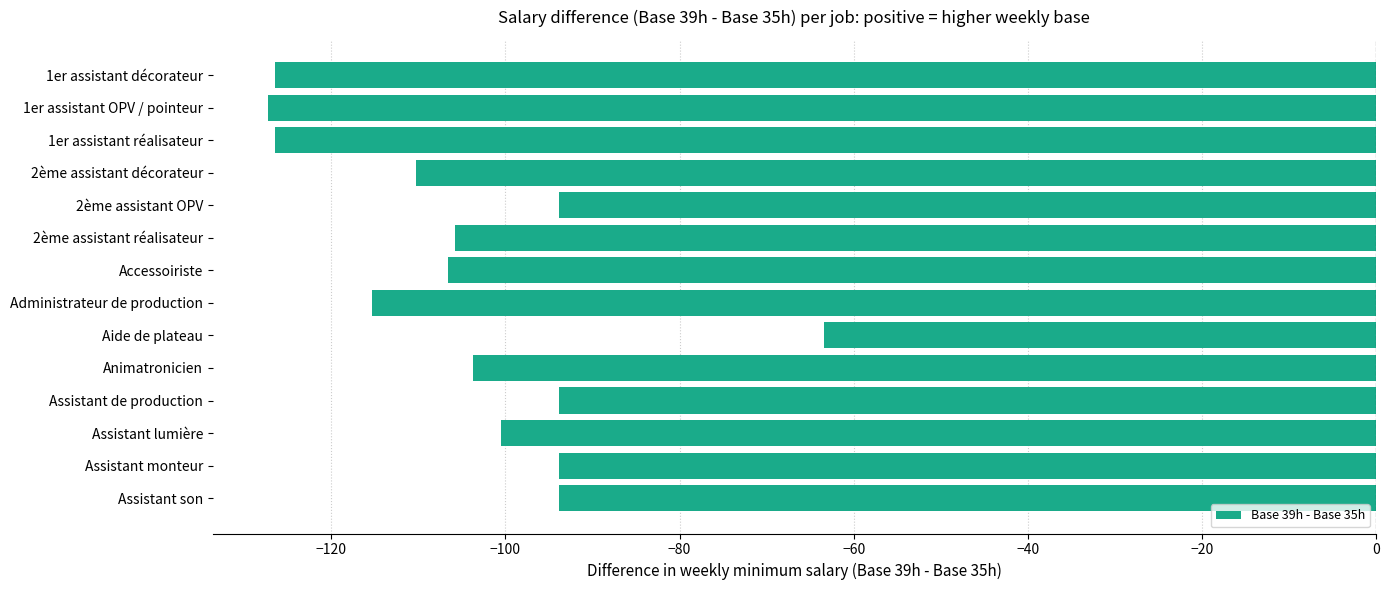

What is the value of the 3rd bar from the top?

-126.5